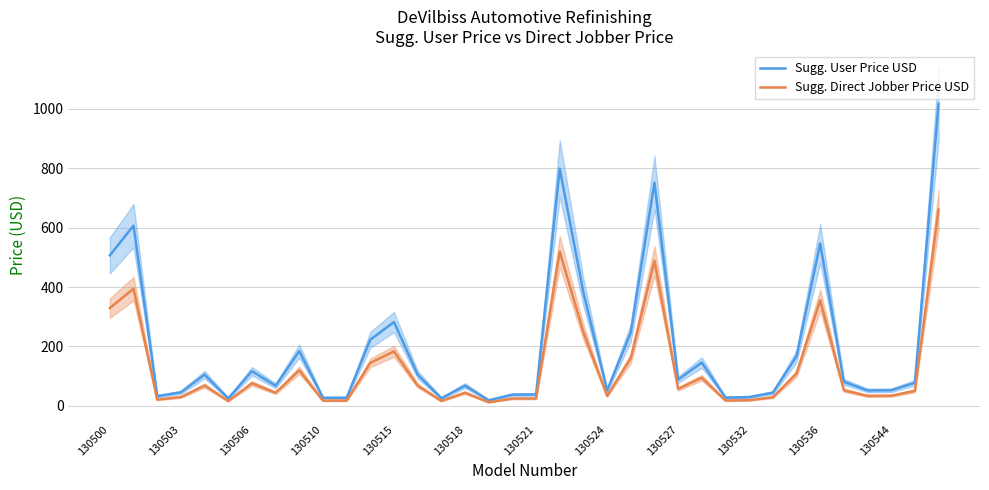

What is the difference between the highest and lowest values at 22?

86.3